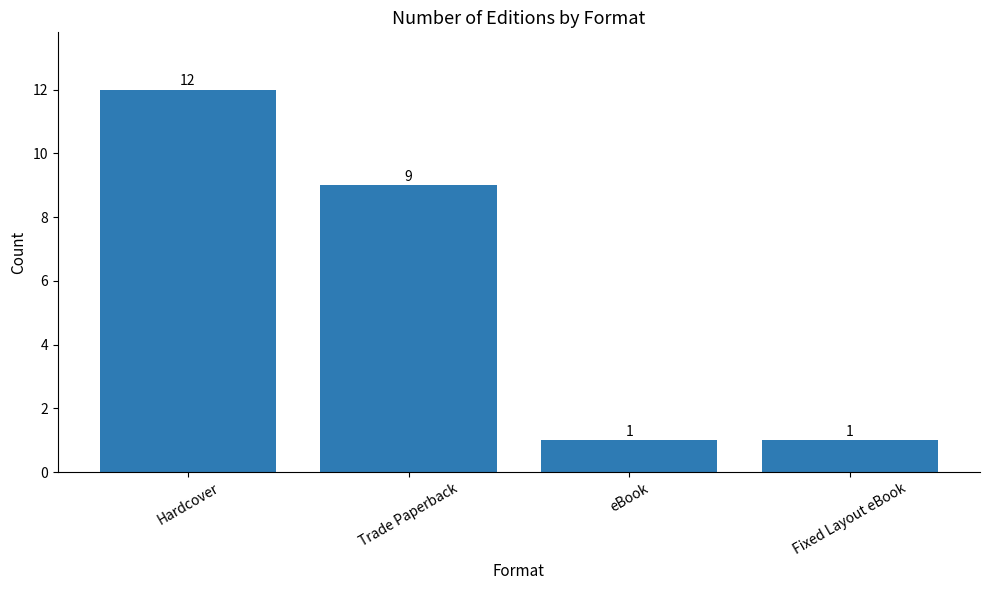

What is the average value?

6